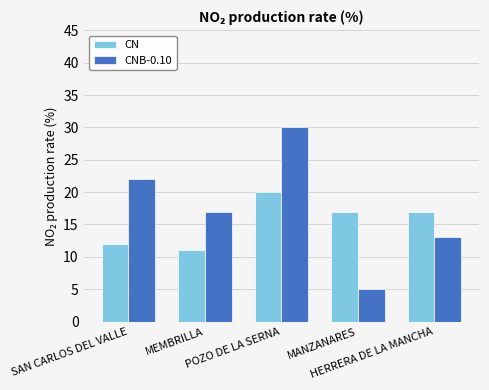

The value of CNB-0.10 at POZO DE LA SERNA is 54. True or false?

False